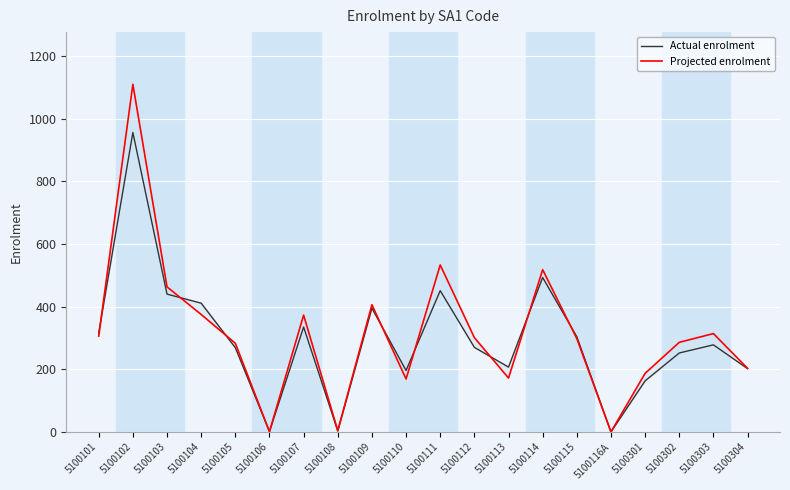

How many interior local valleys does the Projected enrolment series have?

5